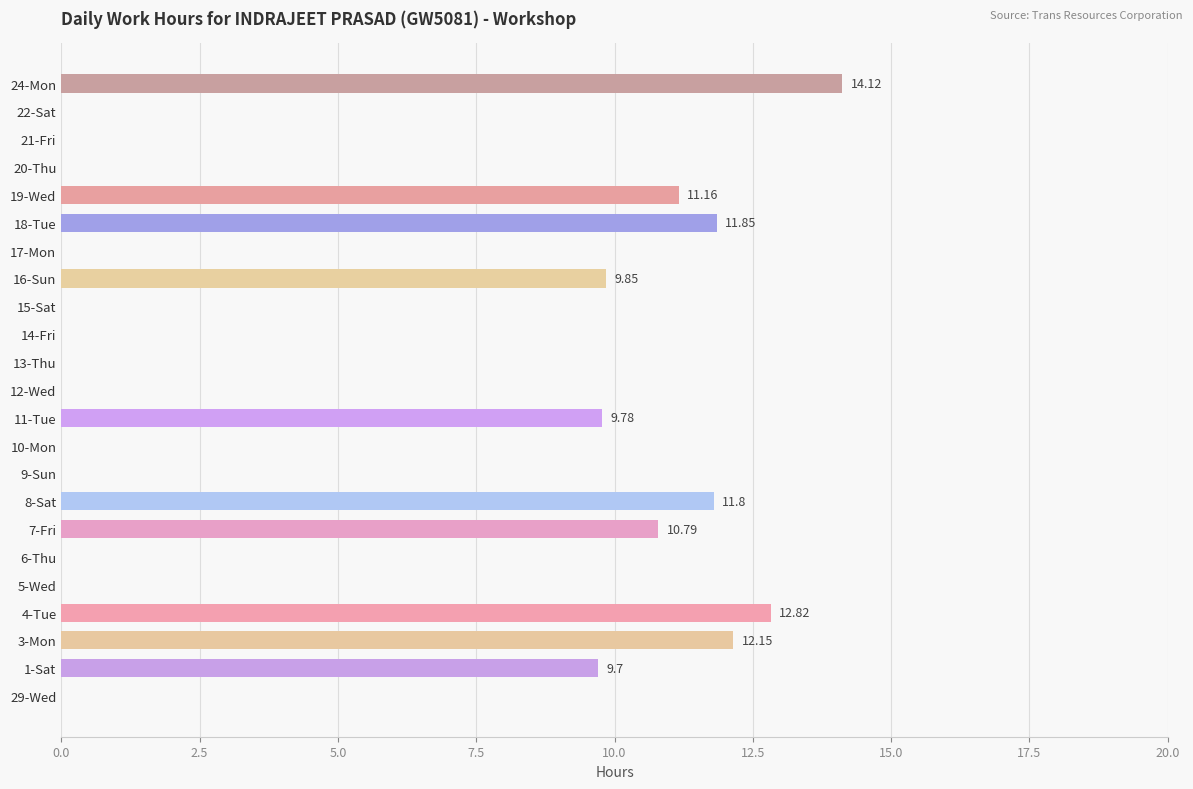

Are the bars horizontal?

Yes